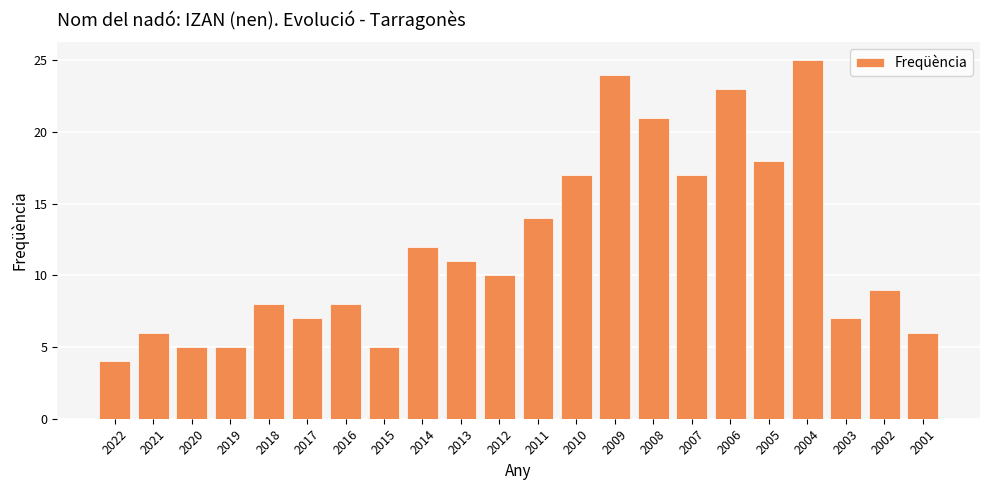

Is it true that the value at 2001 is 6?

True